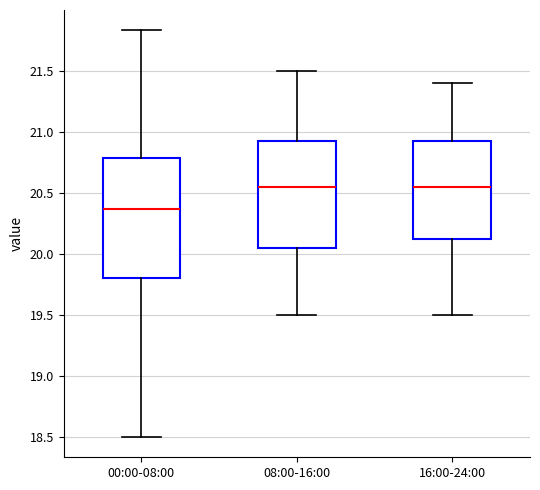

Reading left to right, transcribe this box plot: for each box, give where its median line is, the range the box spans, and where its two whiskers end, as read against the y-axis. The values are not printed on the chart, so give them approximately, as read against the axis.

00:00-08:00: median 20.35, box 19.80 to 20.80, whiskers 18.50 to 21.85
08:00-16:00: median 20.55, box 20.05 to 20.95, whiskers 19.50 to 21.50
16:00-24:00: median 20.55, box 20.15 to 20.95, whiskers 19.50 to 21.40